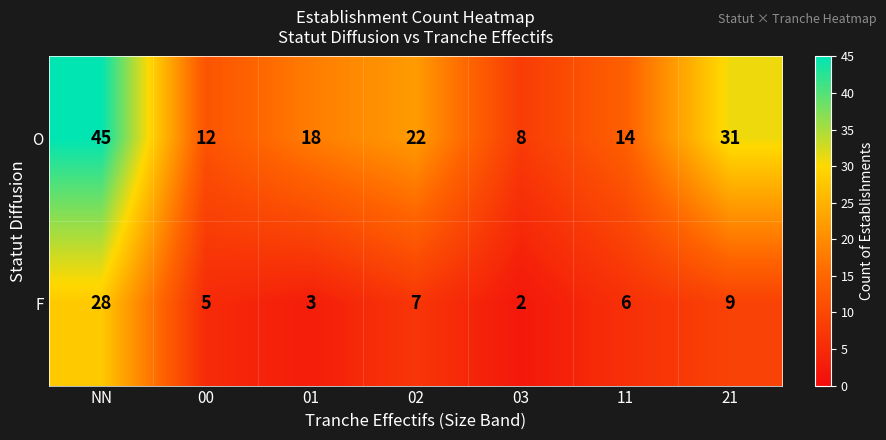

Is it true that O equals 14 at 11?

True